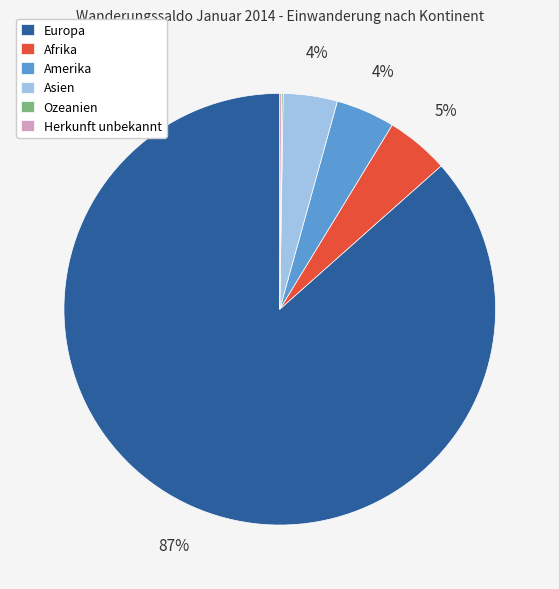

Which slice represents more than half of the pie?

Europa